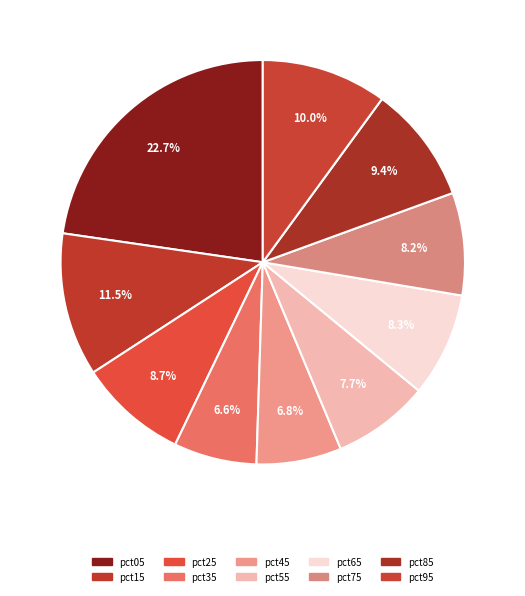

Approximately how many times larger is the value at pct55 compared to pct95?

0.8